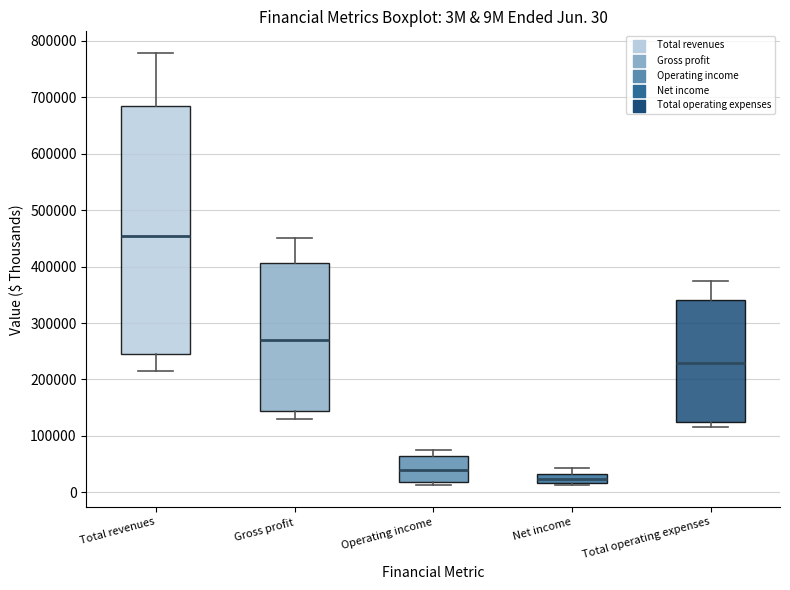

Comparing the boxes themselves (not the whiskers), which one is the tallest?

Total revenues